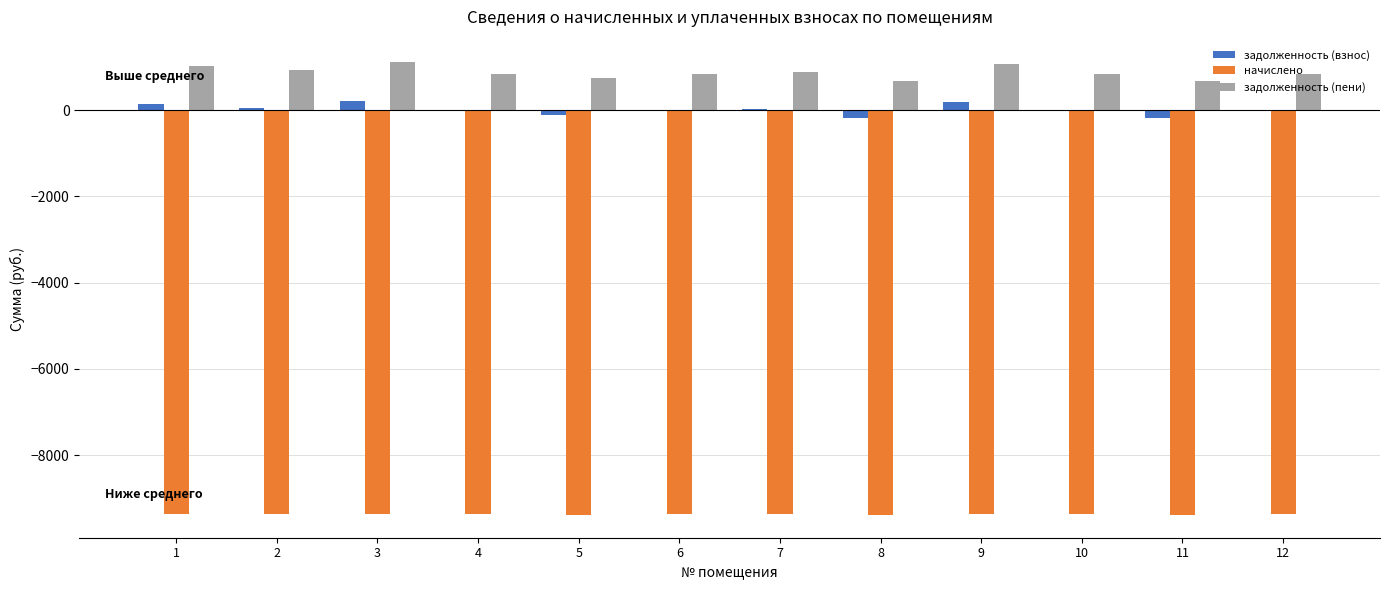

The value of начислено at 11 is -6325.1. True or false?

False